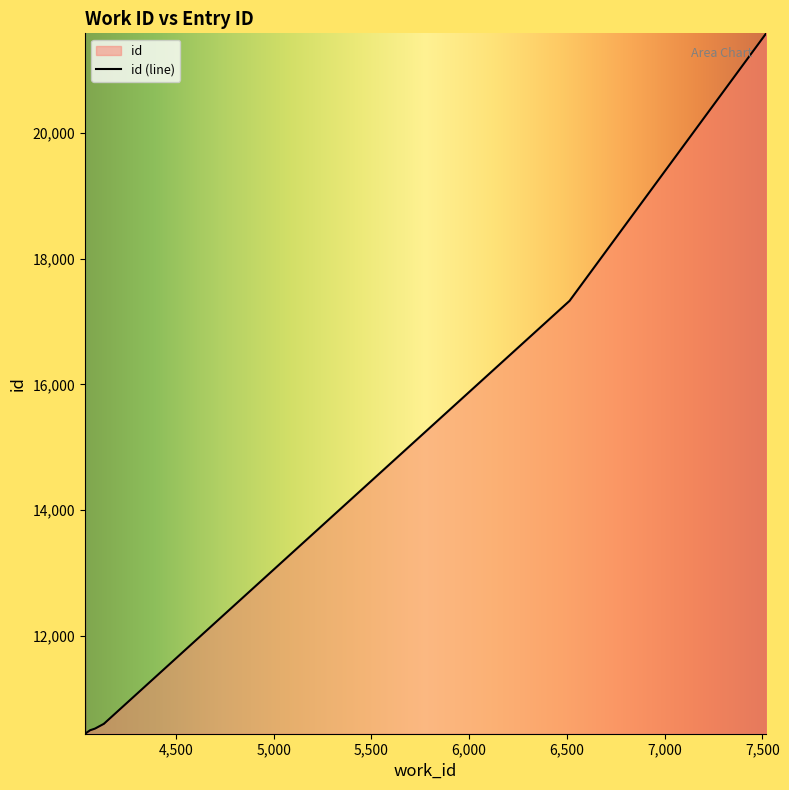

What is the greatest value displayed?

21579